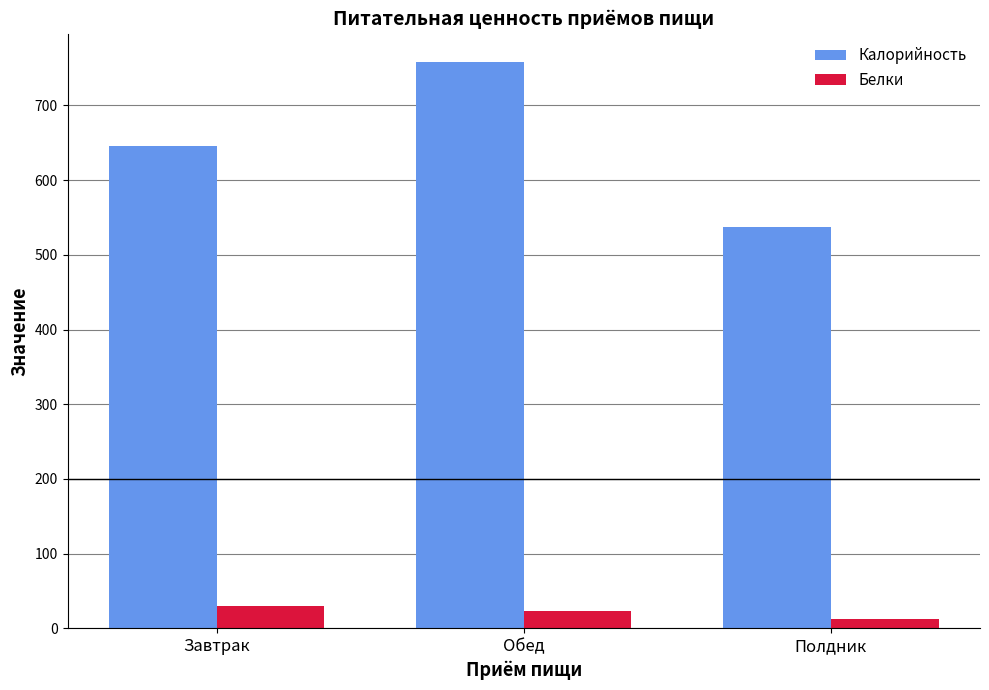

What is the sum of all Белки values?

65.2